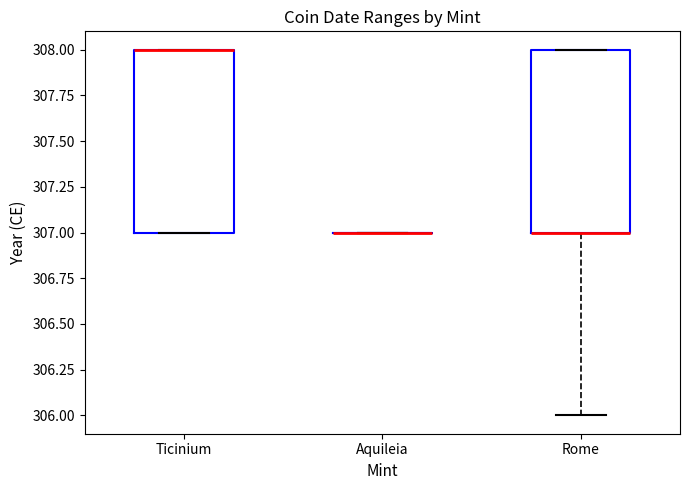

Reading left to right, transcribe this box plot: for each box, give where its median line is, the range the box spans, and where its two whiskers end, as read against the y-axis. The values are not printed on the chart, so give them approximately, as read against the axis.

Ticinium: median 308 (drawn on the box's upper edge), box 307 to 308, whiskers 307 to 308
Aquileia: box collapsed to a line at 307, whiskers 307 to 307
Rome: median 307 (drawn on the box's lower edge), box 307 to 308, whiskers 306 to 308